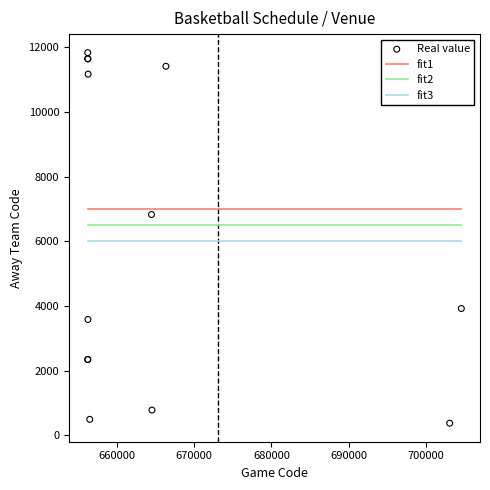

What Y value in the scatter plot is closest to 6105?

6830